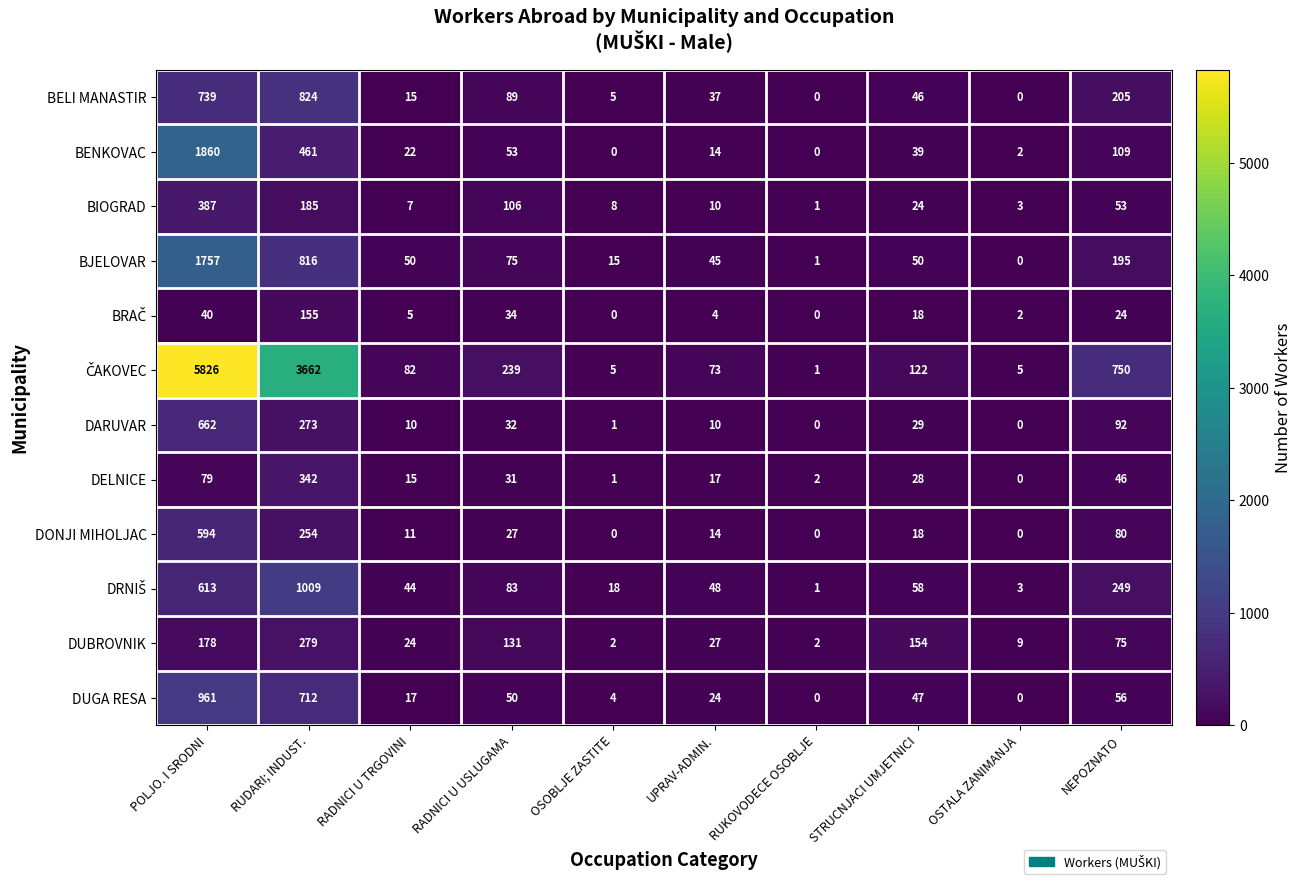

The BJELOVAR series shows 75 at RADNICI U USLUGAMA. True or false?

True